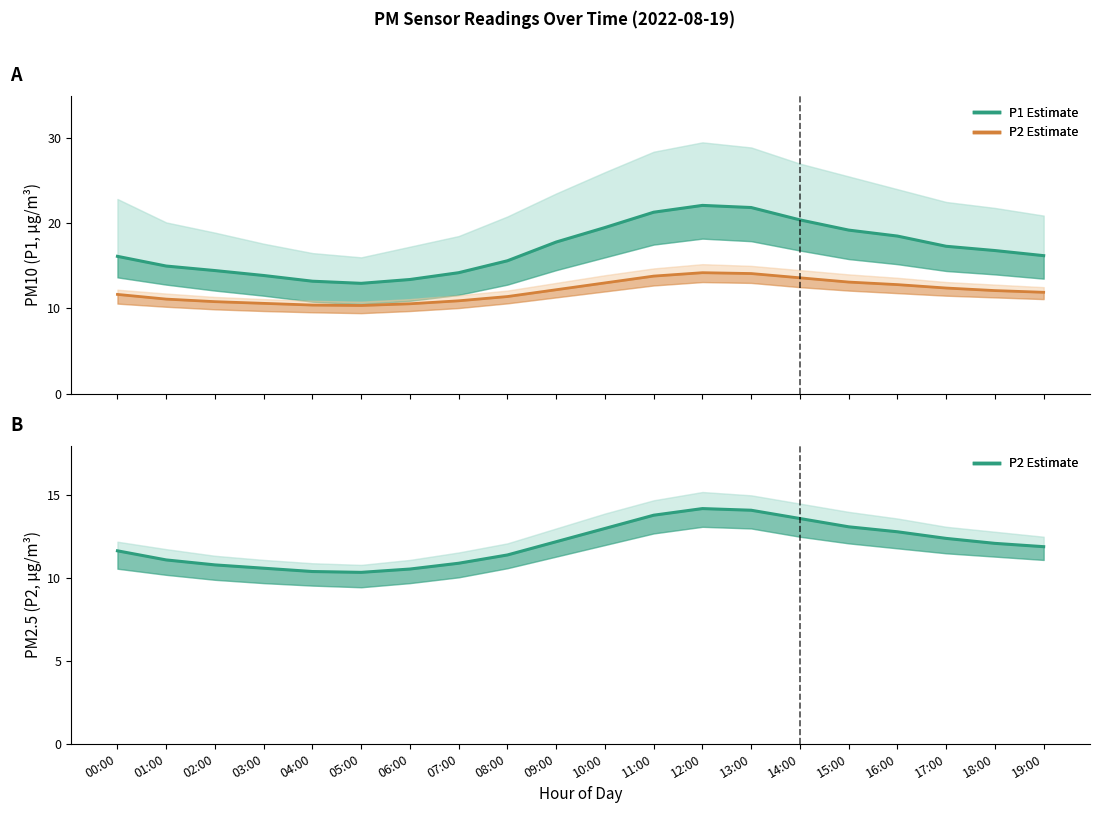

In P2 Estimate, how many points are lower than both neighbors (excluding endpoints)?

1